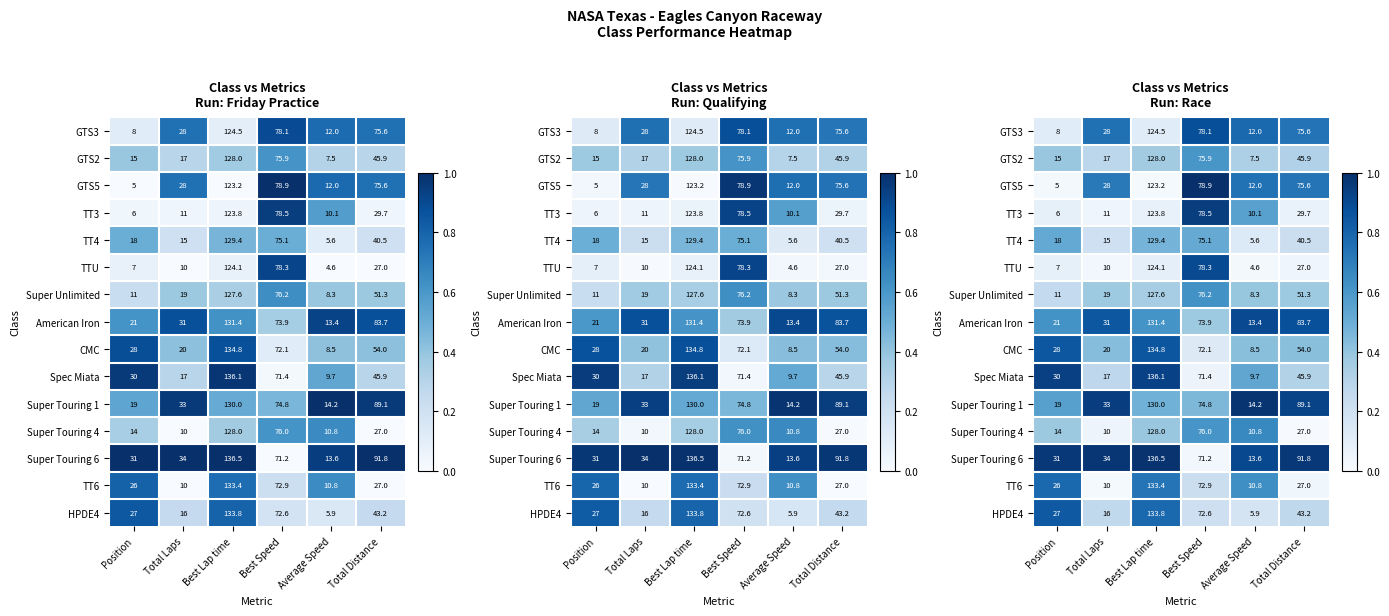

Which series has the largest total across all categories?

Super Touring 6